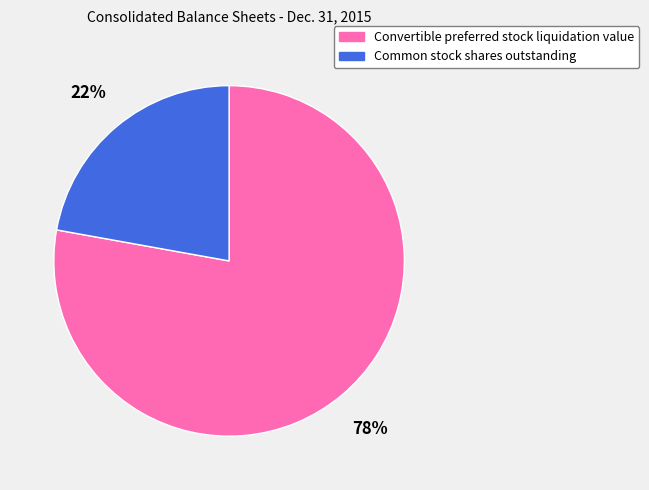

The Common stock shares outstanding slice represents 22% of the pie. True or false?

True